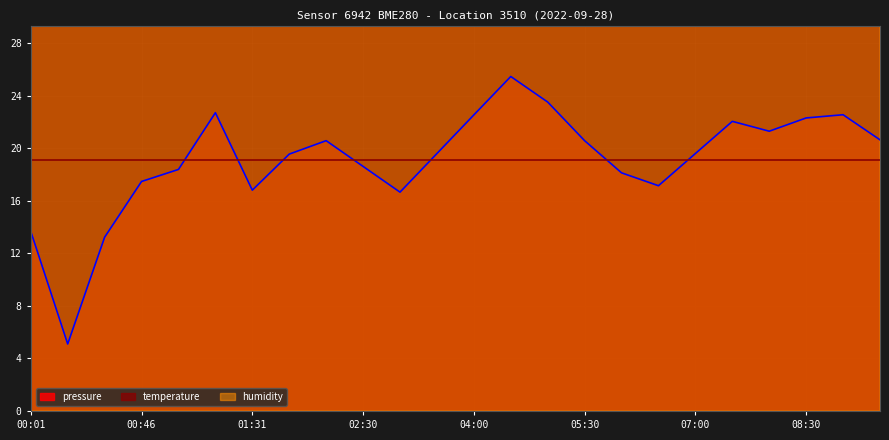

True or false: humidity and pressure cross at least once.

False